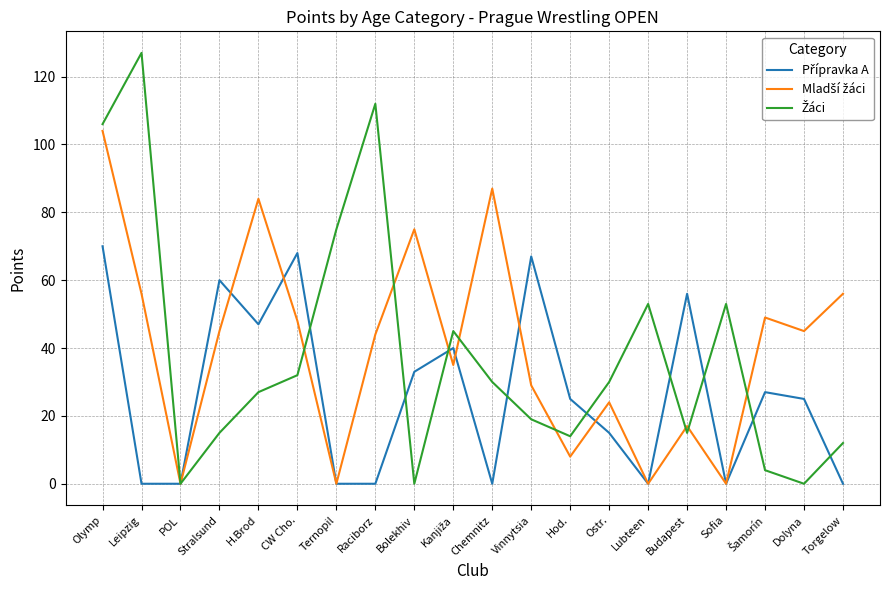

What position from the left is Sofia?

17